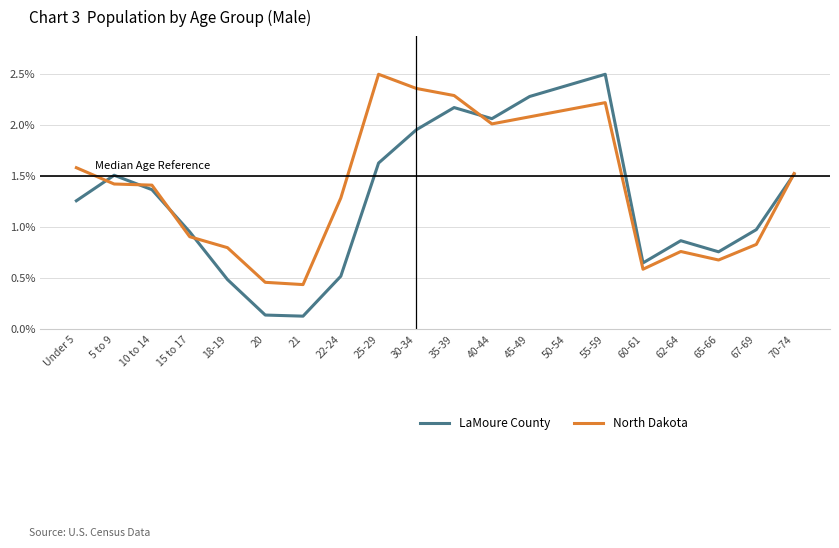

Does the chart display data point markers on the line(s)?

No